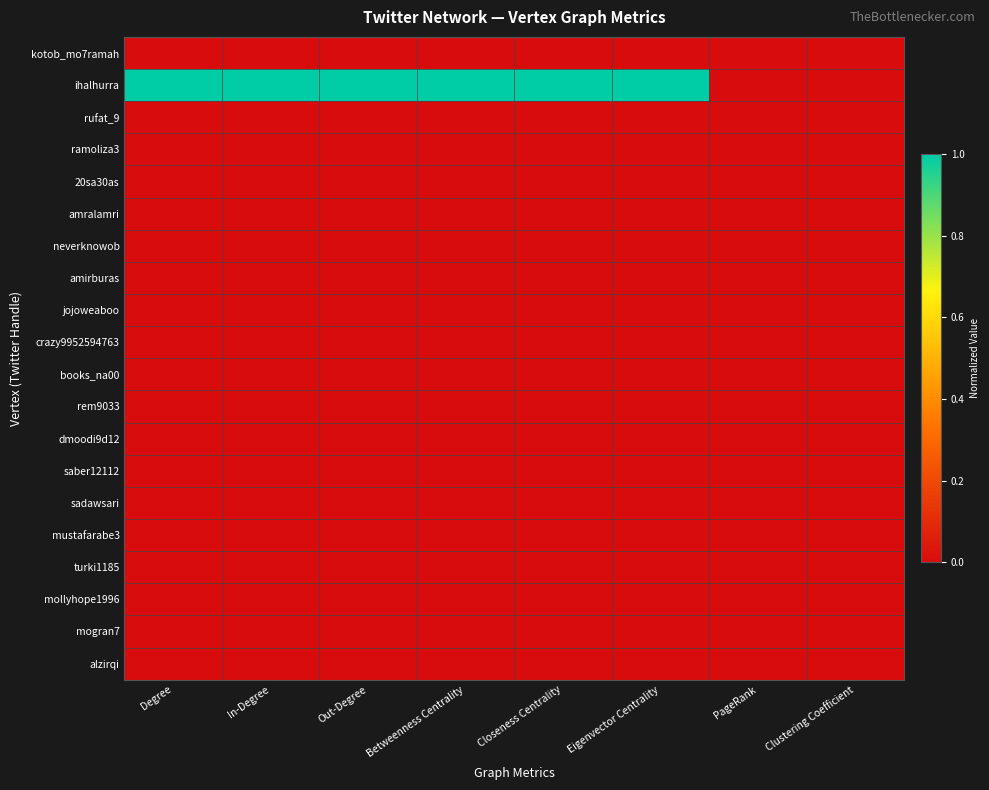

Reading left to right, what are all the values shown in this chart?

kotob_mo7ramah: Degree=0	In-Degree=0	Out-Degree=0	Betweenness Centrality=0	Closeness Centrality=0	Eigenvector Centrality=0	PageRank=0	Clustering Coefficient=0
ihalhurra: Degree=1	In-Degree=1	Out-Degree=1	Betweenness Centrality=1	Closeness Centrality=1	Eigenvector Centrality=1	PageRank=0	Clustering Coefficient=0
rufat_9: Degree=0	In-Degree=0	Out-Degree=0	Betweenness Centrality=0	Closeness Centrality=0	Eigenvector Centrality=0	PageRank=0	Clustering Coefficient=0
ramoliza3: Degree=0	In-Degree=0	Out-Degree=0	Betweenness Centrality=0	Closeness Centrality=0	Eigenvector Centrality=0	PageRank=0	Clustering Coefficient=0
20sa30as: Degree=0	In-Degree=0	Out-Degree=0	Betweenness Centrality=0	Closeness Centrality=0	Eigenvector Centrality=0	PageRank=0	Clustering Coefficient=0
amralamri: Degree=0	In-Degree=0	Out-Degree=0	Betweenness Centrality=0	Closeness Centrality=0	Eigenvector Centrality=0	PageRank=0	Clustering Coefficient=0
neverknowob: Degree=0	In-Degree=0	Out-Degree=0	Betweenness Centrality=0	Closeness Centrality=0	Eigenvector Centrality=0	PageRank=0	Clustering Coefficient=0
amirburas: Degree=0	In-Degree=0	Out-Degree=0	Betweenness Centrality=0	Closeness Centrality=0	Eigenvector Centrality=0	PageRank=0	Clustering Coefficient=0
jojoweaboo: Degree=0	In-Degree=0	Out-Degree=0	Betweenness Centrality=0	Closeness Centrality=0	Eigenvector Centrality=0	PageRank=0	Clustering Coefficient=0
crazy9952594763: Degree=0	In-Degree=0	Out-Degree=0	Betweenness Centrality=0	Closeness Centrality=0	Eigenvector Centrality=0	PageRank=0	Clustering Coefficient=0
books_na00: Degree=0	In-Degree=0	Out-Degree=0	Betweenness Centrality=0	Closeness Centrality=0	Eigenvector Centrality=0	PageRank=0	Clustering Coefficient=0
rem9033: Degree=0	In-Degree=0	Out-Degree=0	Betweenness Centrality=0	Closeness Centrality=0	Eigenvector Centrality=0	PageRank=0	Clustering Coefficient=0
dmoodi9d12: Degree=0	In-Degree=0	Out-Degree=0	Betweenness Centrality=0	Closeness Centrality=0	Eigenvector Centrality=0	PageRank=0	Clustering Coefficient=0
saber12112: Degree=0	In-Degree=0	Out-Degree=0	Betweenness Centrality=0	Closeness Centrality=0	Eigenvector Centrality=0	PageRank=0	Clustering Coefficient=0
sadawsari: Degree=0	In-Degree=0	Out-Degree=0	Betweenness Centrality=0	Closeness Centrality=0	Eigenvector Centrality=0	PageRank=0	Clustering Coefficient=0
mustafarabe3: Degree=0	In-Degree=0	Out-Degree=0	Betweenness Centrality=0	Closeness Centrality=0	Eigenvector Centrality=0	PageRank=0	Clustering Coefficient=0
turki1185: Degree=0	In-Degree=0	Out-Degree=0	Betweenness Centrality=0	Closeness Centrality=0	Eigenvector Centrality=0	PageRank=0	Clustering Coefficient=0
mollyhope1996: Degree=0	In-Degree=0	Out-Degree=0	Betweenness Centrality=0	Closeness Centrality=0	Eigenvector Centrality=0	PageRank=0	Clustering Coefficient=0
mogran7: Degree=0	In-Degree=0	Out-Degree=0	Betweenness Centrality=0	Closeness Centrality=0	Eigenvector Centrality=0	PageRank=0	Clustering Coefficient=0
alzirqi: Degree=0	In-Degree=0	Out-Degree=0	Betweenness Centrality=0	Closeness Centrality=0	Eigenvector Centrality=0	PageRank=0	Clustering Coefficient=0